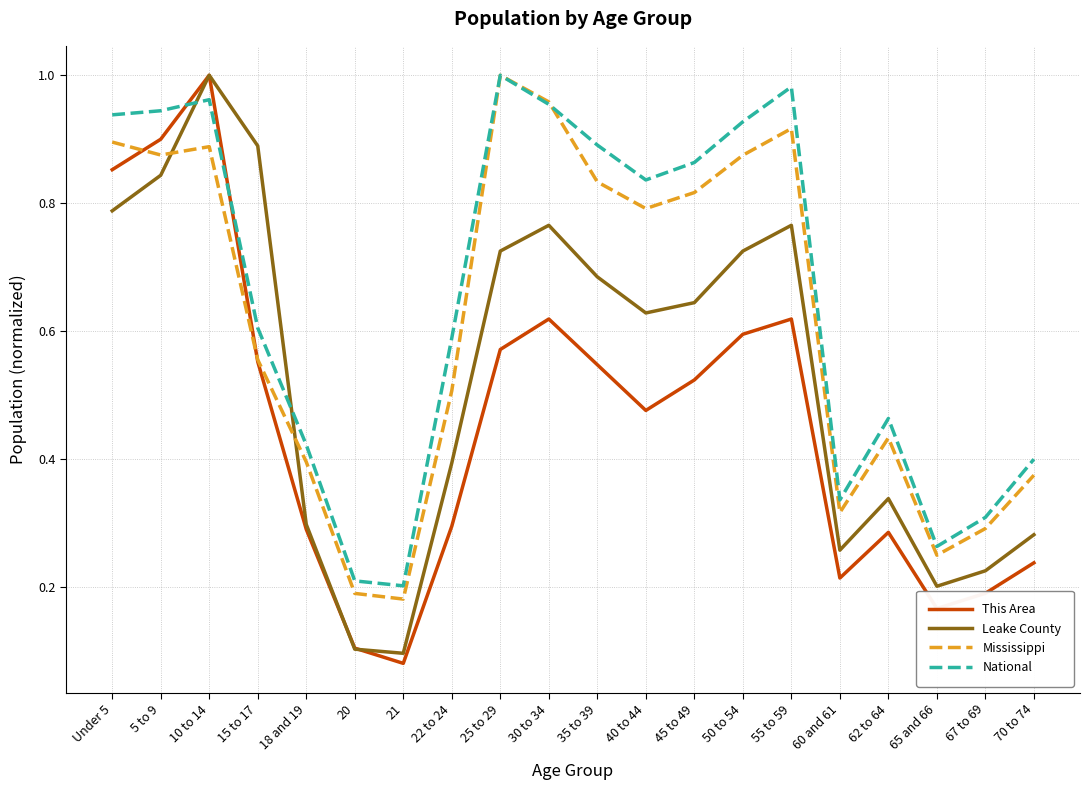

The value of Mississippi at 18 and 19 is 0.2. True or false?

False